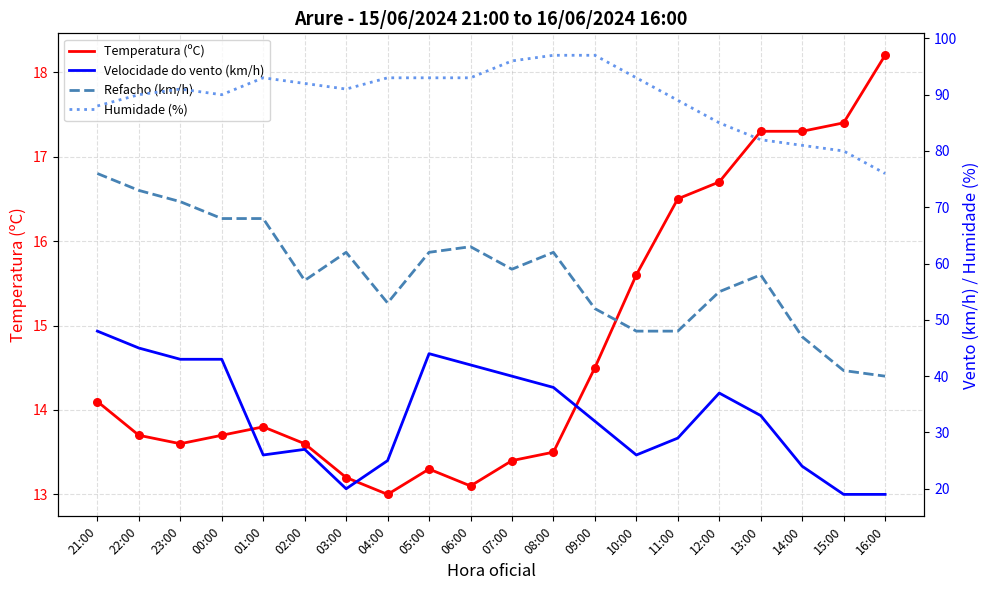

Which series reaches the maximum Y coordinate?

Humidade (%)